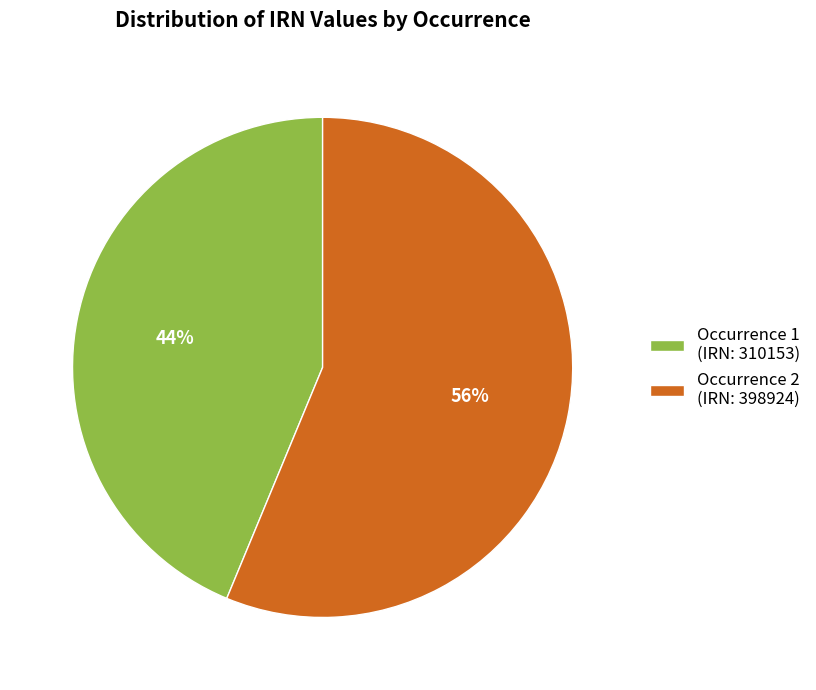

Count the number of slices in the pie.

2